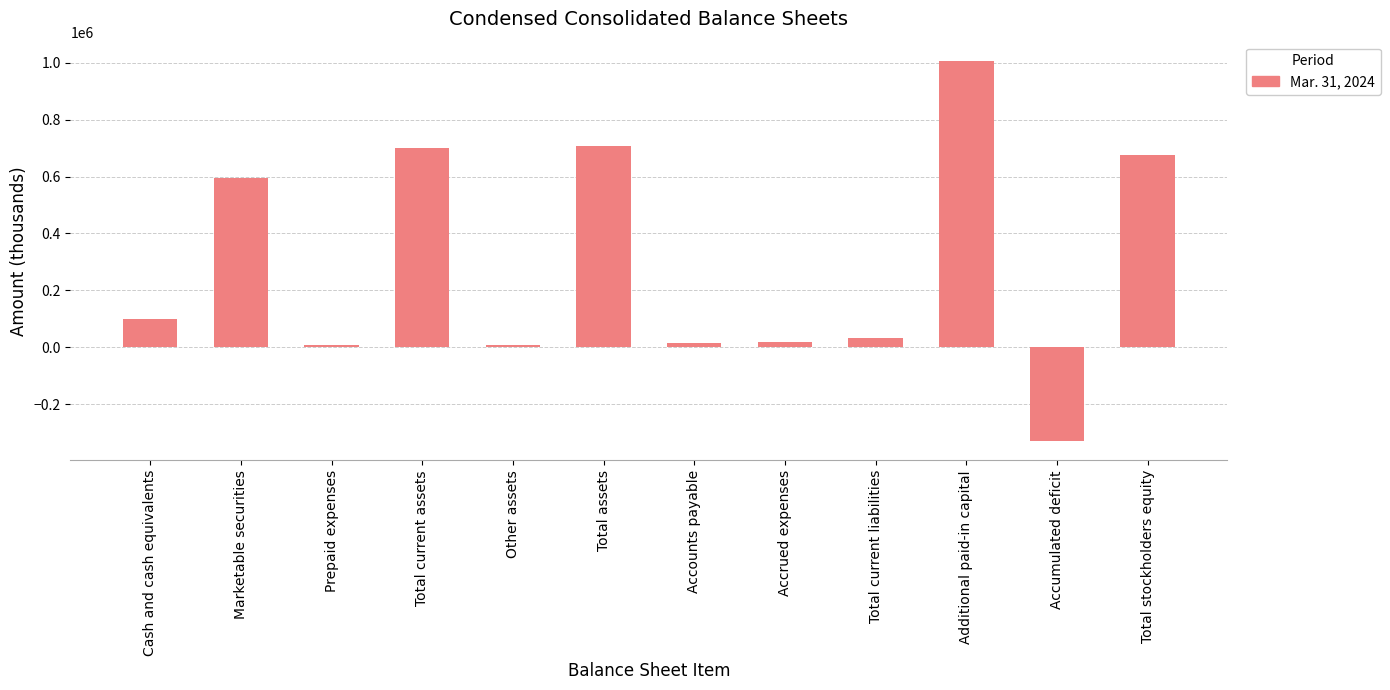

Does the chart contain any negative values?

Yes